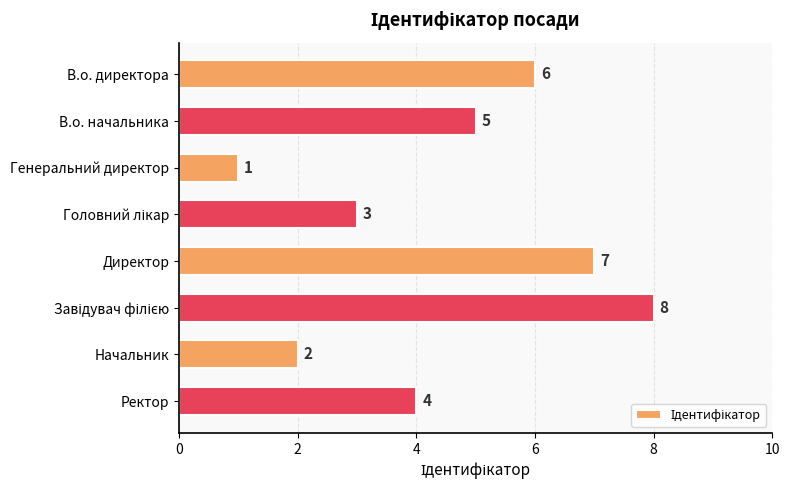

At which label is the value closest to 4?

Ректор